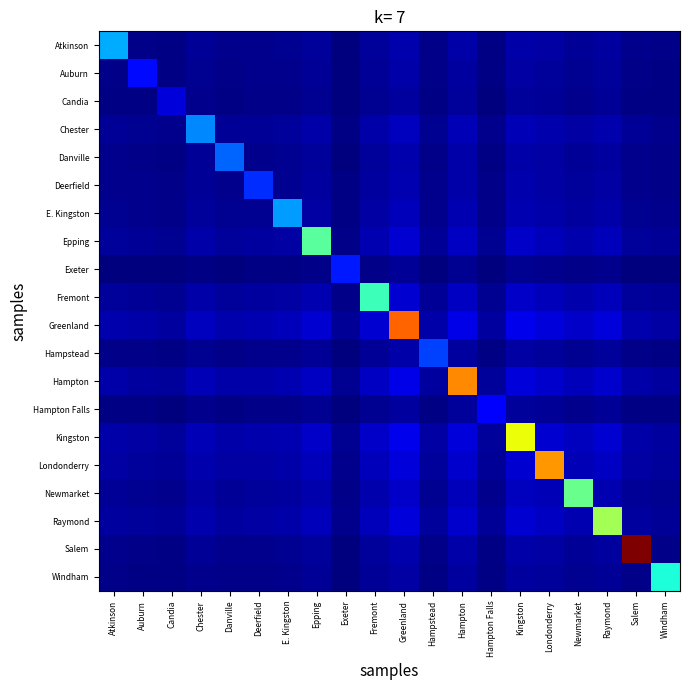

List the series in order of their peak value, lowest first.

Candia, Hampton Falls, Auburn, Exeter, Deerfield, Hampstead, Danville, Chester, E. Kingston, Atkinson, Windham, Fremont, Epping, Newmarket, Raymond, Kingston, Londonderry, Hampton, Greenland, Salem